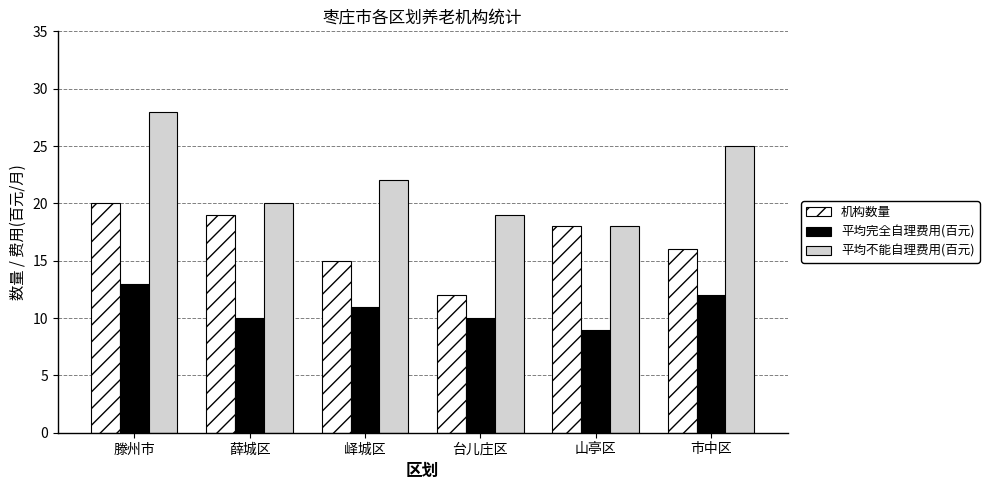

Is it true that 平均完全自理费用(百元) equals 11 at 峄城区?

True